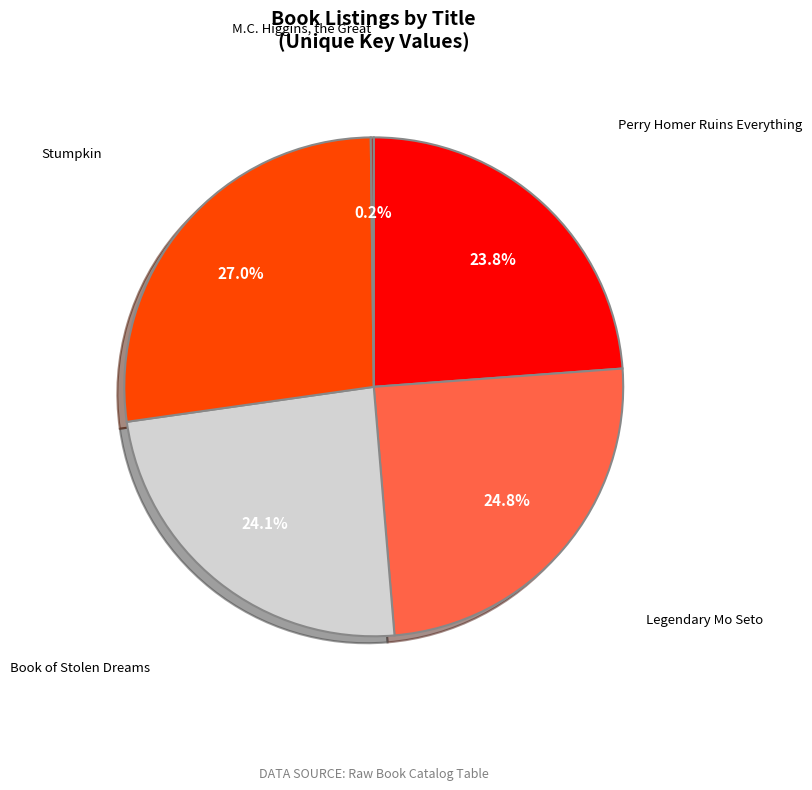

True or false: Stumpkin accounts for 27% of the total.

True